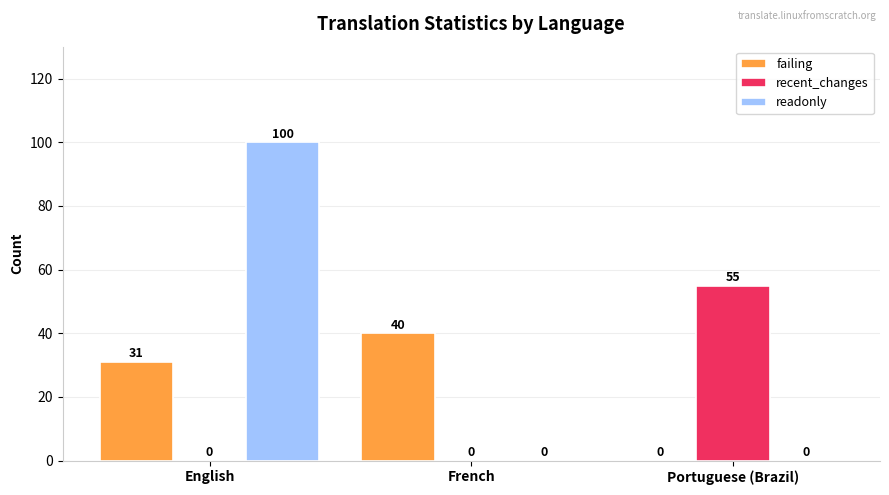

The recent_changes series shows -36 at English. True or false?

False